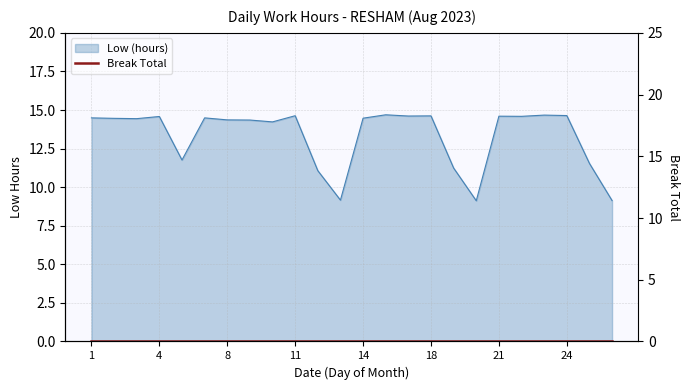

Does the chart display data point markers on the line(s)?

No